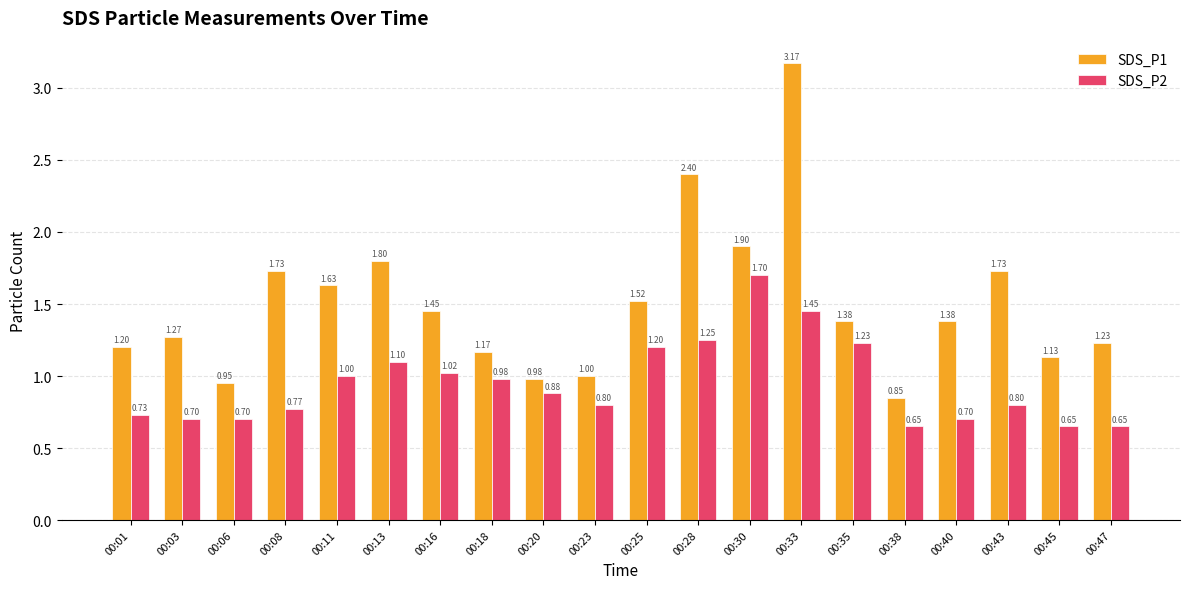

At 00:20, list the series in order from largest to smallest.

SDS_P1, SDS_P2